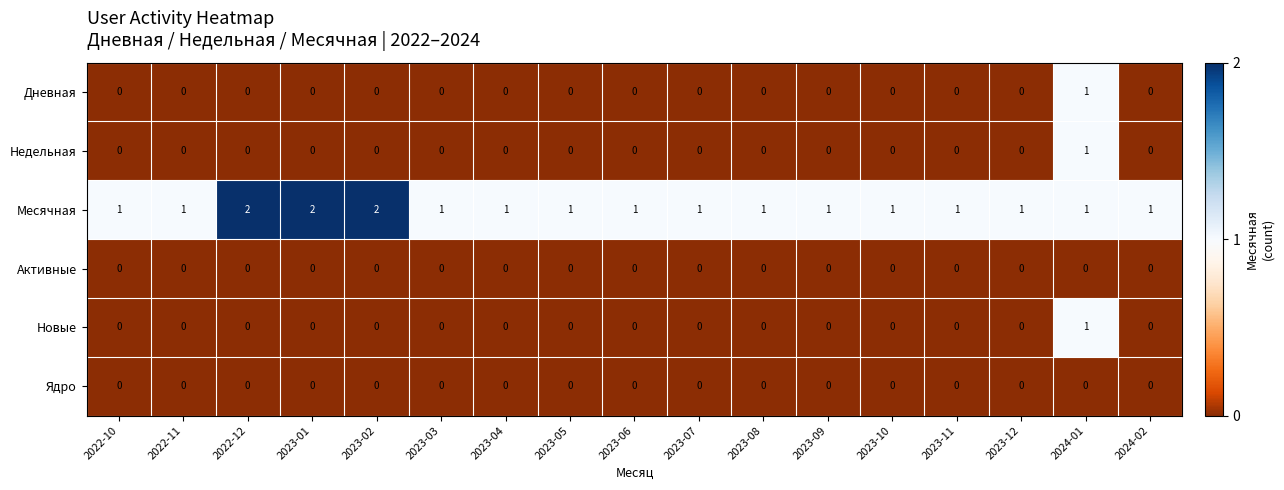

Which series has the largest total across all categories?

Месячная